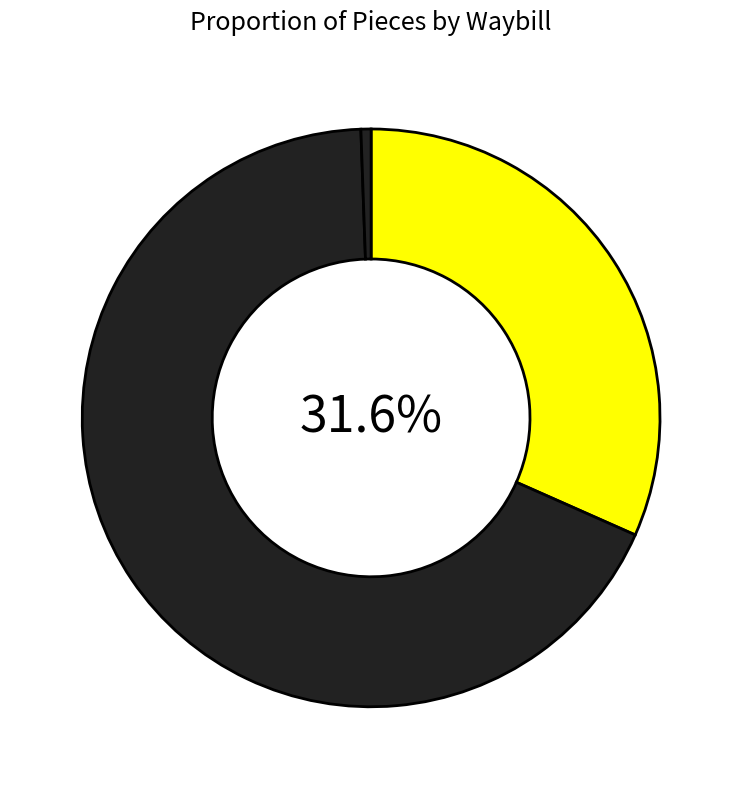

How many segments does this pie chart have?

3